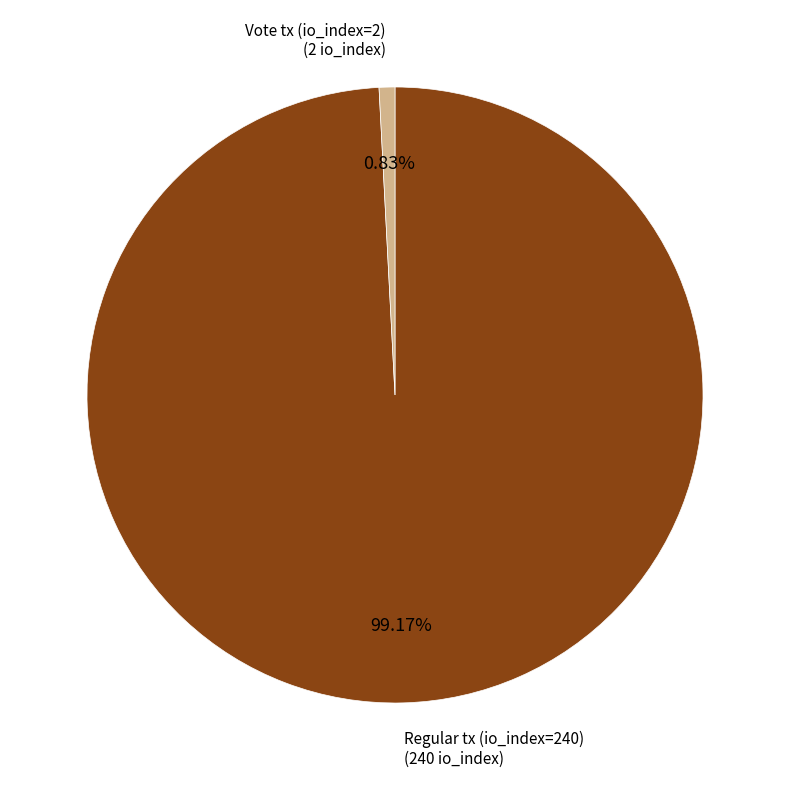

To the nearest percent, what is the average slice percentage?

50%